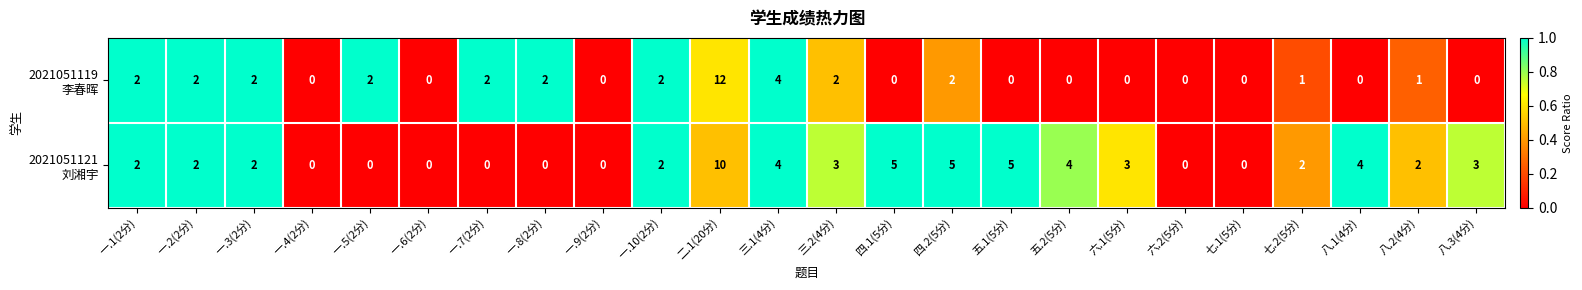

What is the greatest value displayed?

12